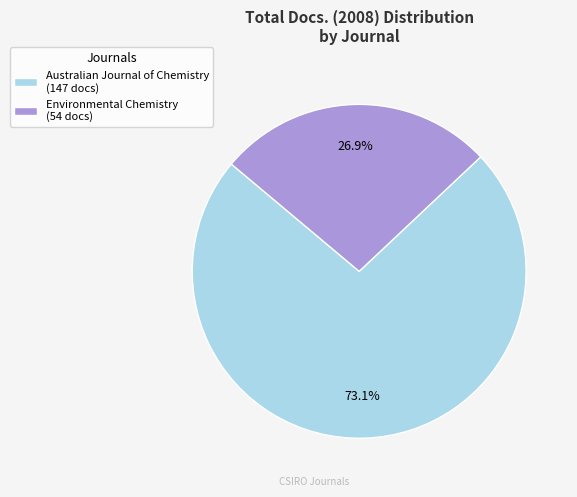

What is the ratio of the value at Environmental Chemistry to the value at Australian Journal of Chemistry?

0.4